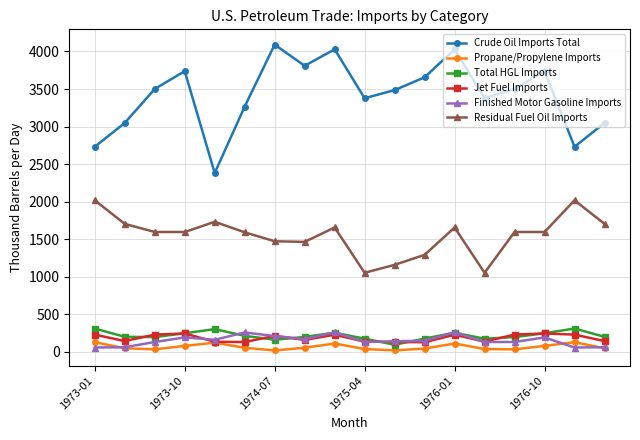

How many lines are shown in the chart?

6